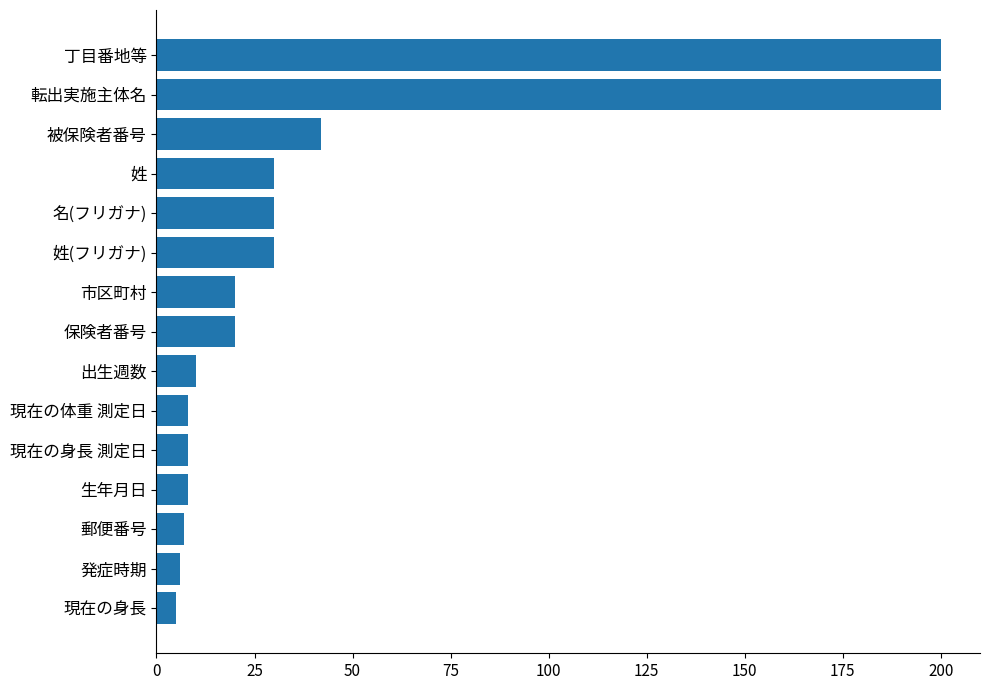

What is the change in value from 名(フリガナ) to 転出実施主体名?

+170